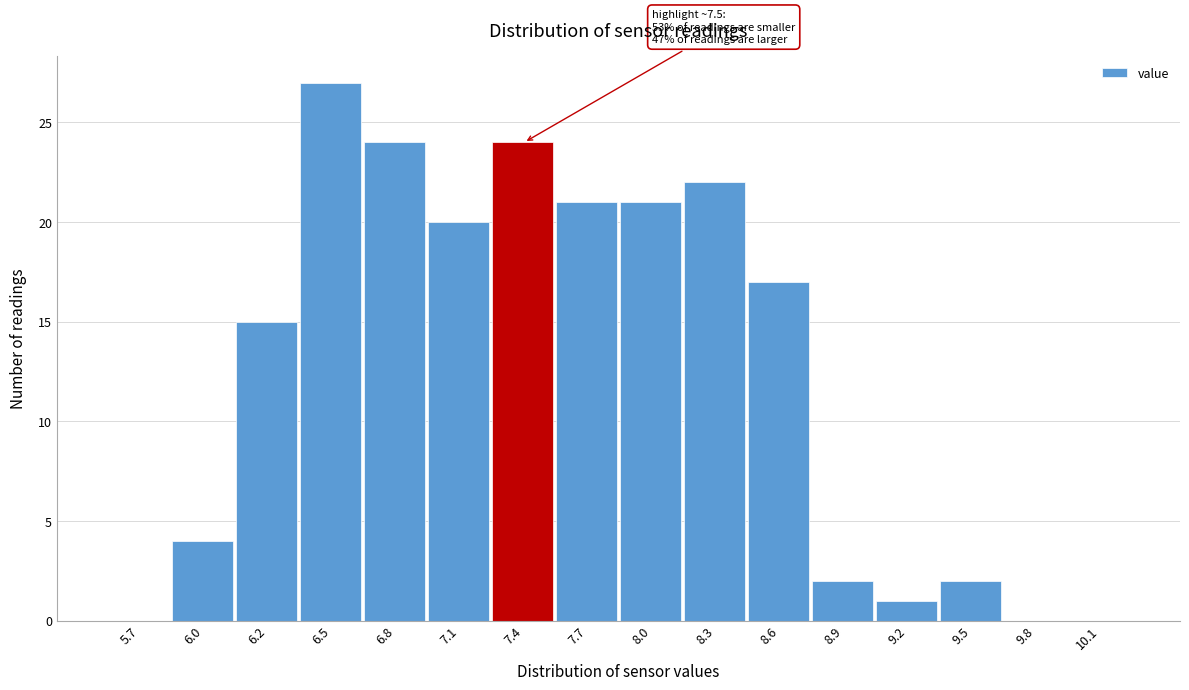

Which range on the x-axis has the tallest bar?

6.4 to 6.7